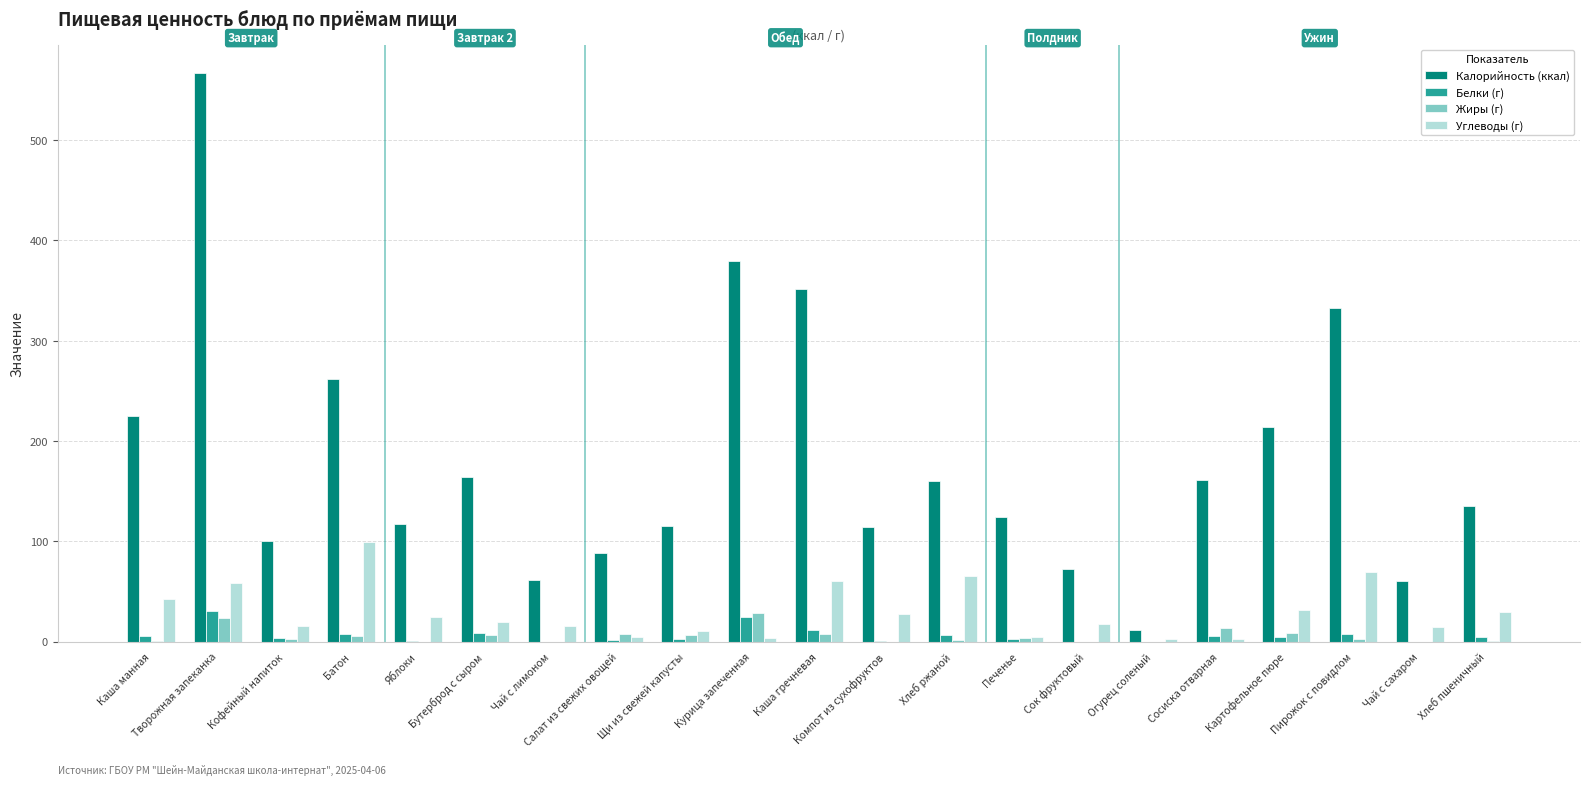

What is the difference between the second highest and second lowest values in the Углеводы (г) series?

66.5